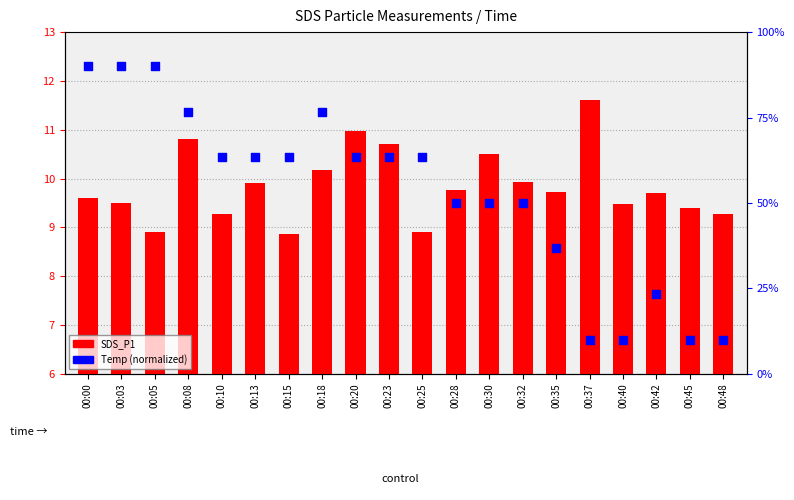

Which series has the largest total across all categories?

Temp (normalized)